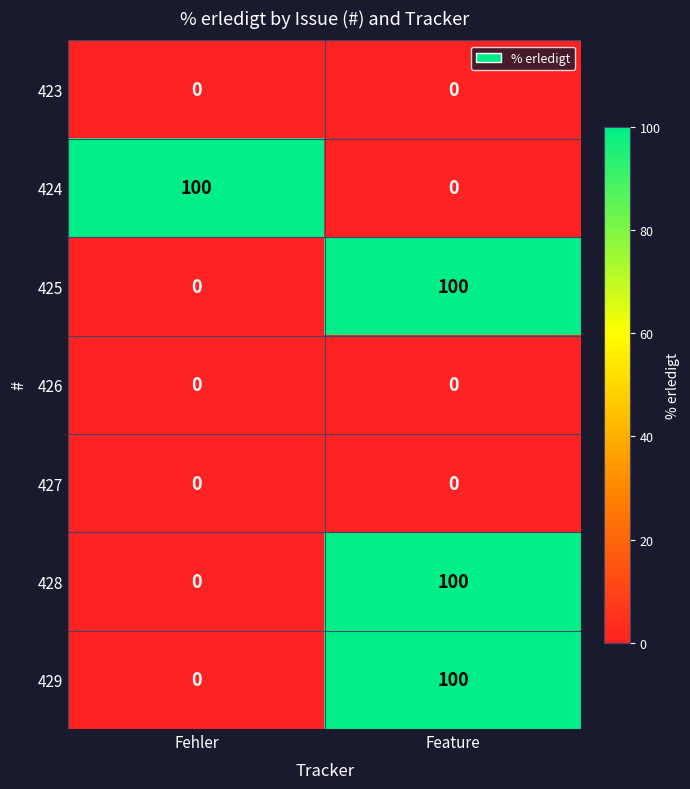

Reading right to left, transcribe all the data shown in this chart.

423: 0	0
424: 0	100
425: 100	0
426: 0	0
427: 0	0
428: 100	0
429: 100	0